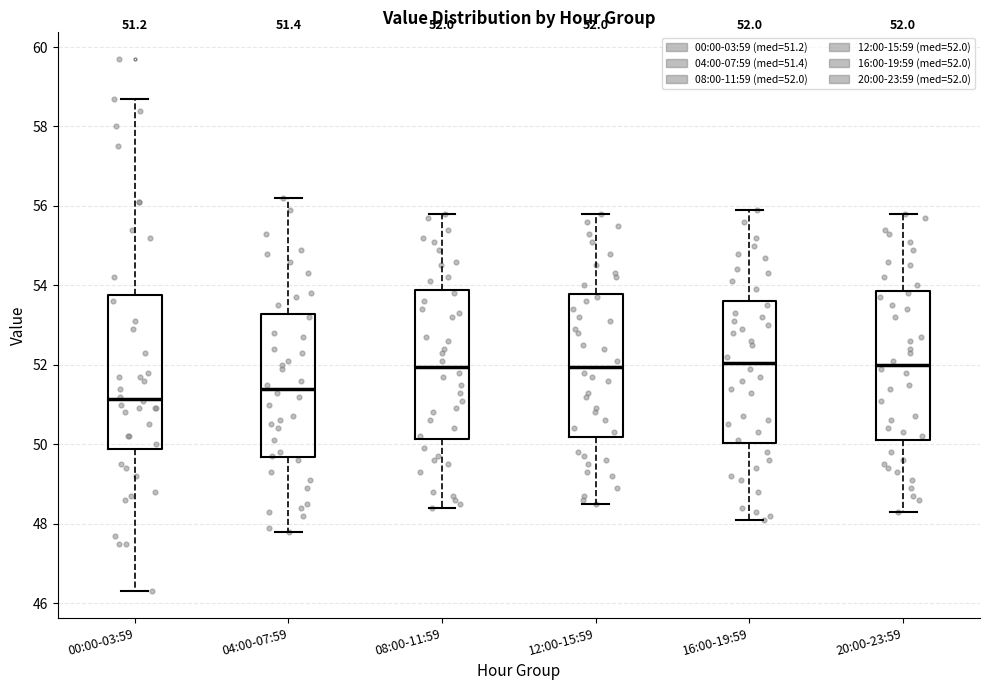

Which box's median line is the lowest?

00:00-03:59